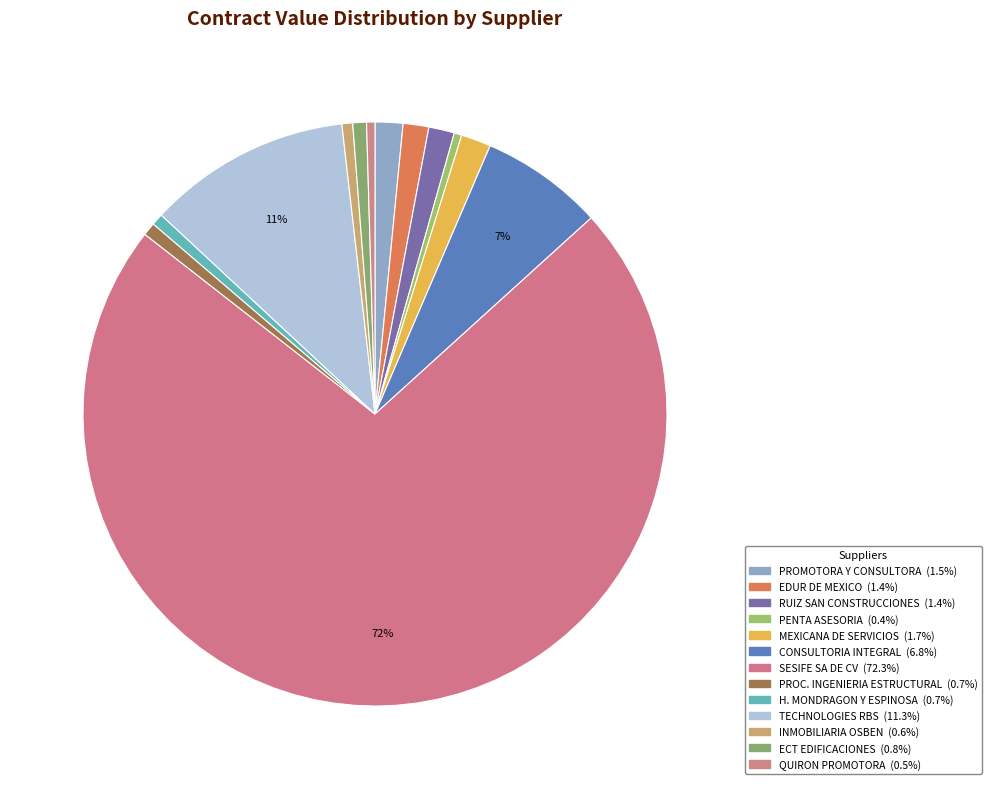

Count the number of slices in the pie.

13